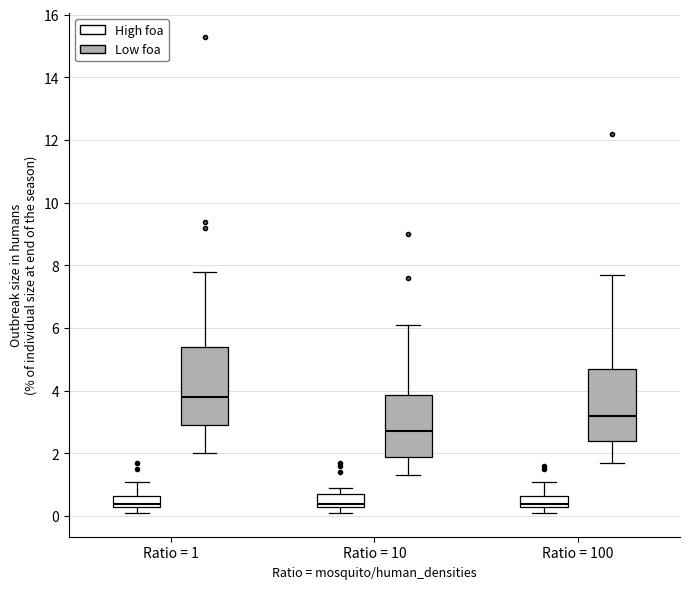

Reading left to right, transcribe this box plot: for each box, give where its median line is, the range the box spans, and where its two whiskers end, as read against the y-axis. The values are not printed on the chart, so give them approximately, as read against the axis.

Ratio = 1 (High foa): median 0.4 (just above the box's lower edge), box 0.4 to 0.6, whiskers 0.2 to 1.2
Ratio = 1 (Low foa): median 3.8, box 3.0 to 5.4, whiskers 2.0 to 7.8
Ratio = 10 (High foa): median 0.4 (just above the box's lower edge), box 0.4 to 0.8, whiskers 0.2 to 1.0
Ratio = 10 (Low foa): median 2.8, box 2.0 to 3.8, whiskers 1.4 to 6.2
Ratio = 100 (High foa): median 0.4 (just above the box's lower edge), box 0.4 to 0.6, whiskers 0.2 to 1.2
Ratio = 100 (Low foa): median 3.2, box 2.4 to 4.8, whiskers 1.8 to 7.8